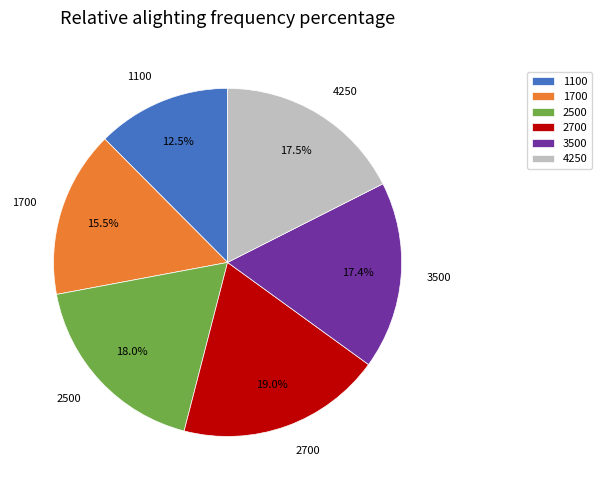

To the nearest percent, what is the combined percentage of 3500 and 2500?

35%